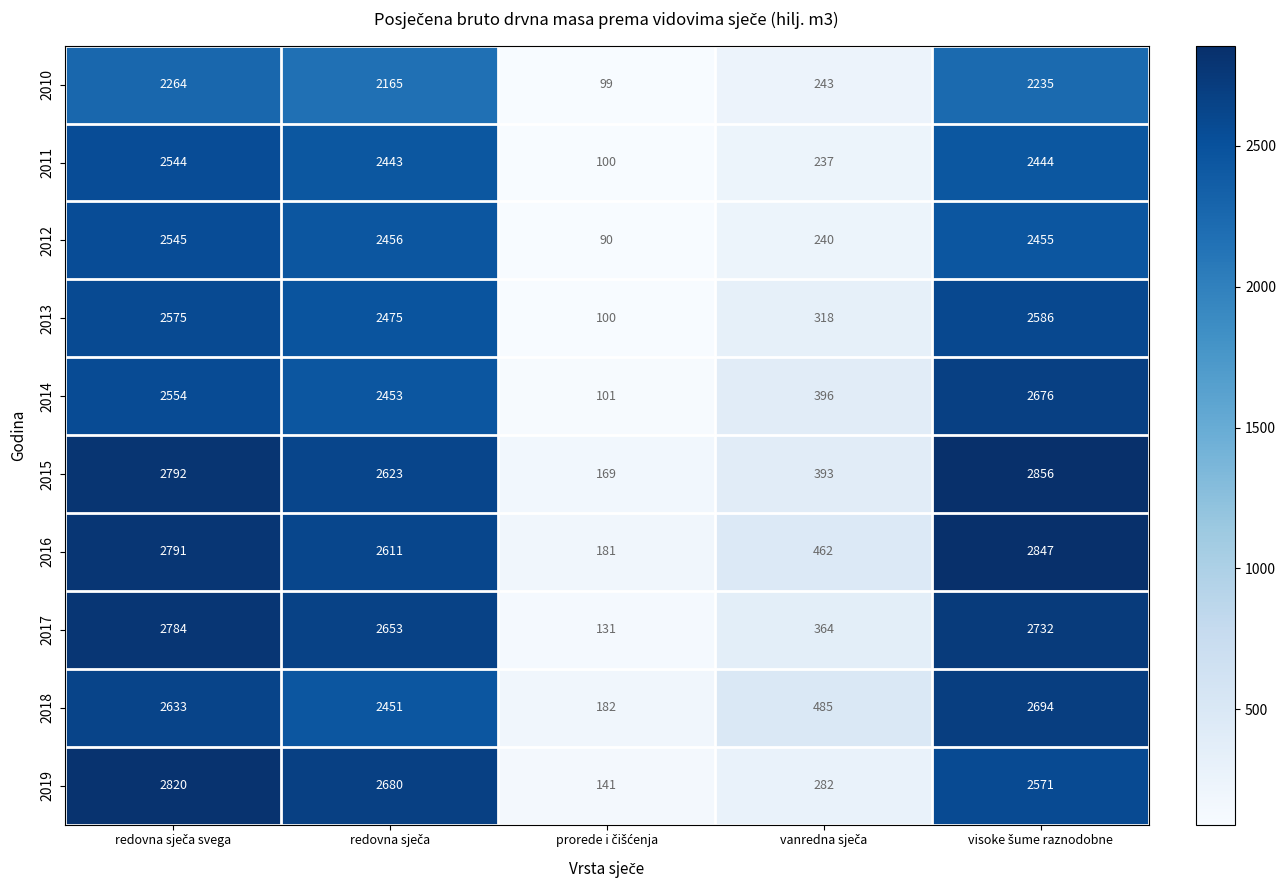

Count the number of data series in this chart.

10